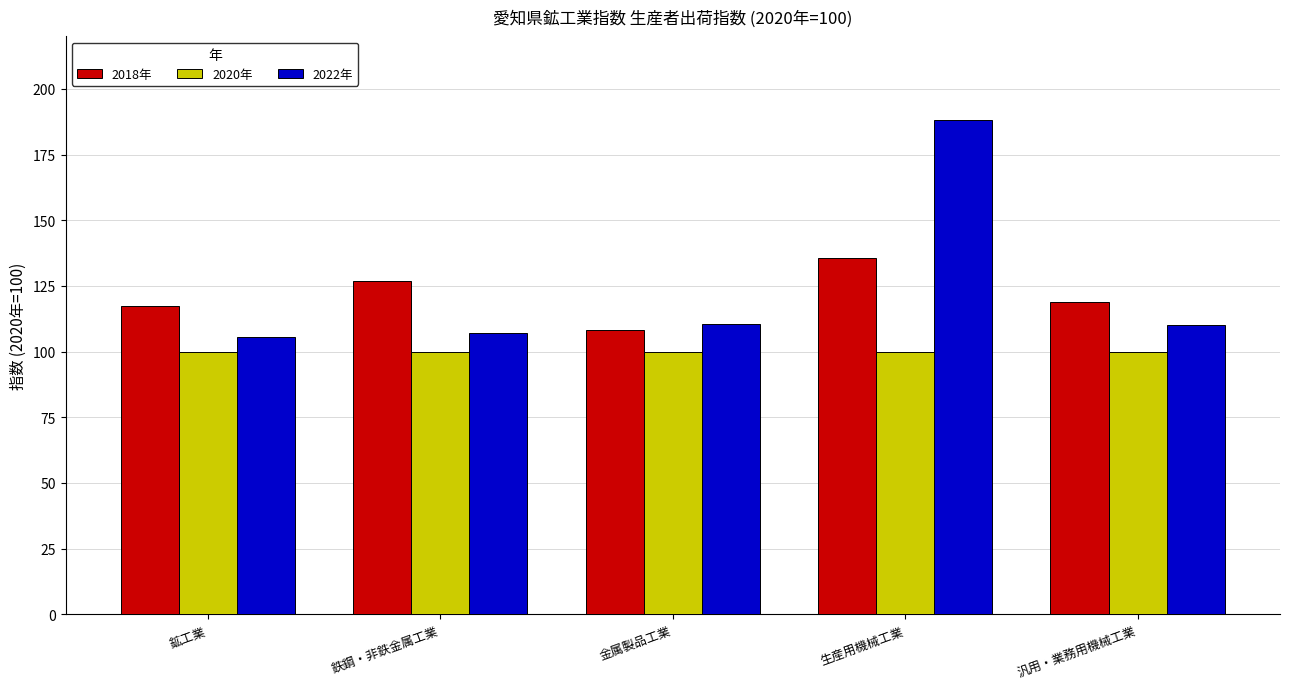

At 生産用機械工業, list the series in order from largest to smallest.

2022年, 2018年, 2020年